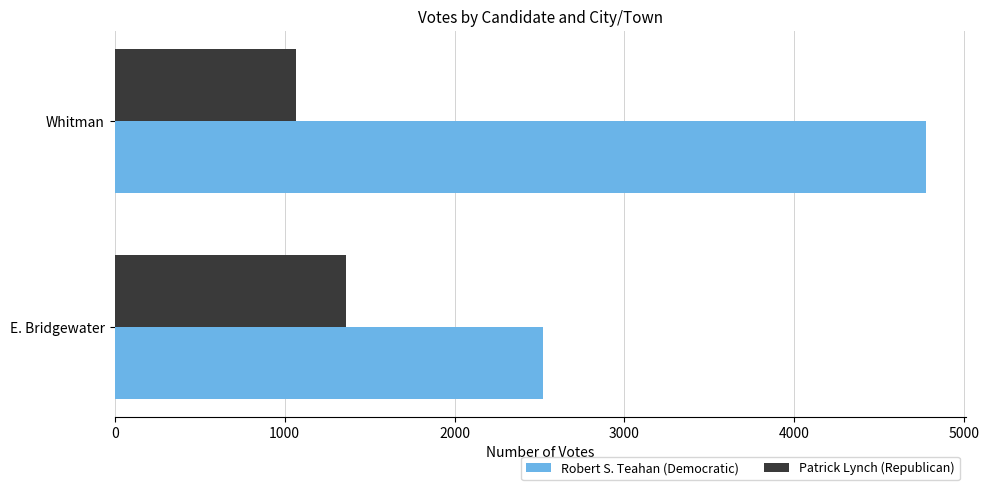

Rank the series by their average value, from lowest to highest.

Patrick Lynch (Republican), Robert S. Teahan (Democratic)